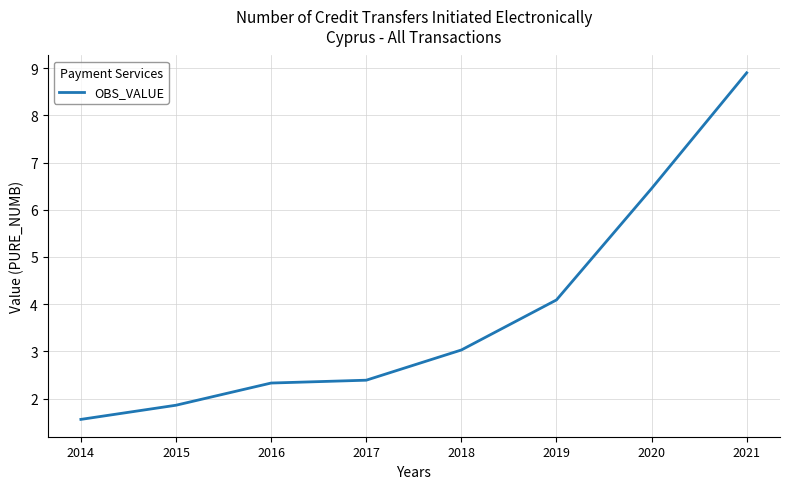

Count the number of categories in the chart.

8